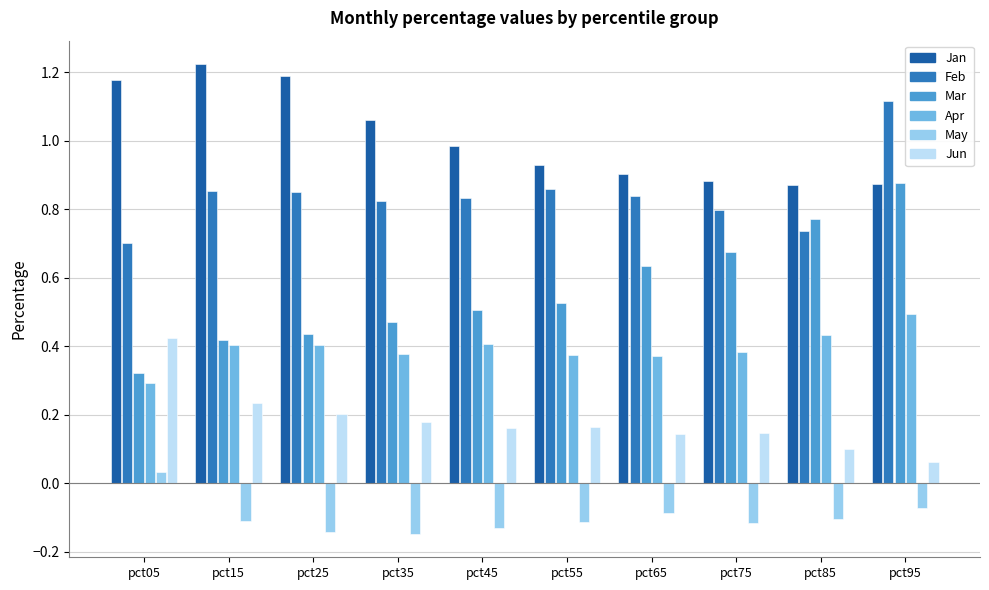

Which category has the highest value across all series?

pct15